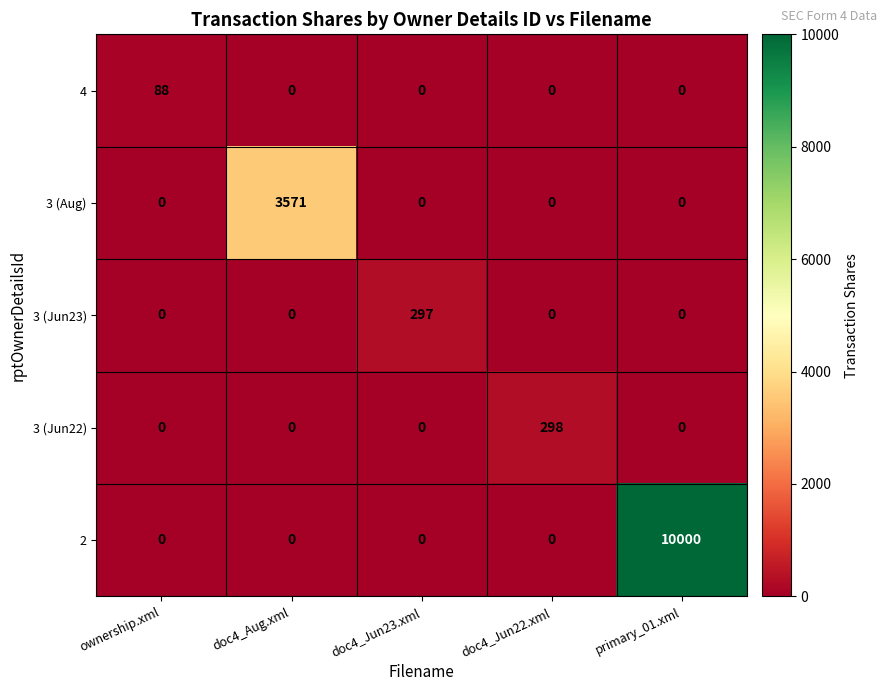

Count the number of data series in this chart.

5